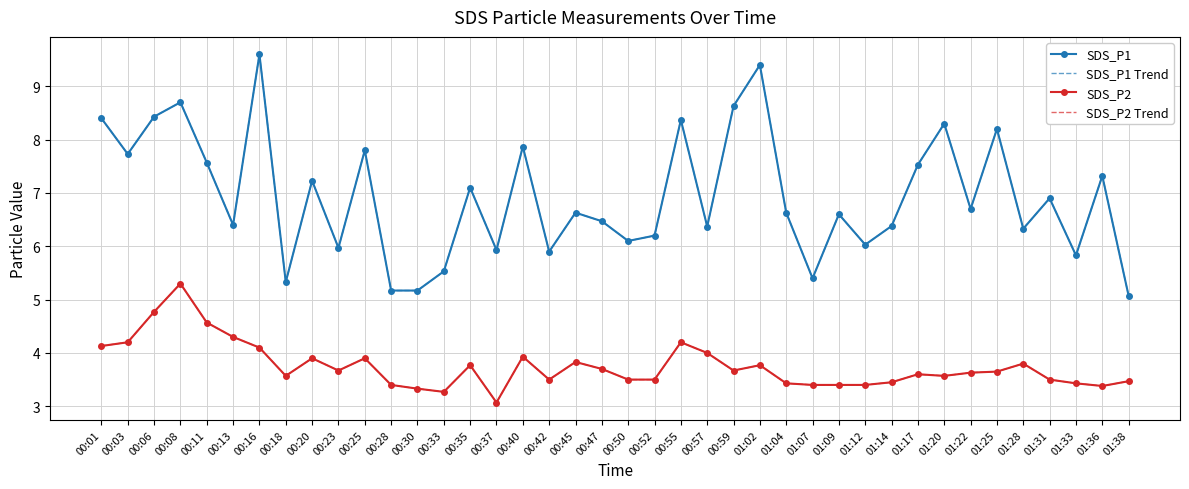

True or false: SDS_P2 Trend and SDS_P1 Trend intersect in this chart.

False